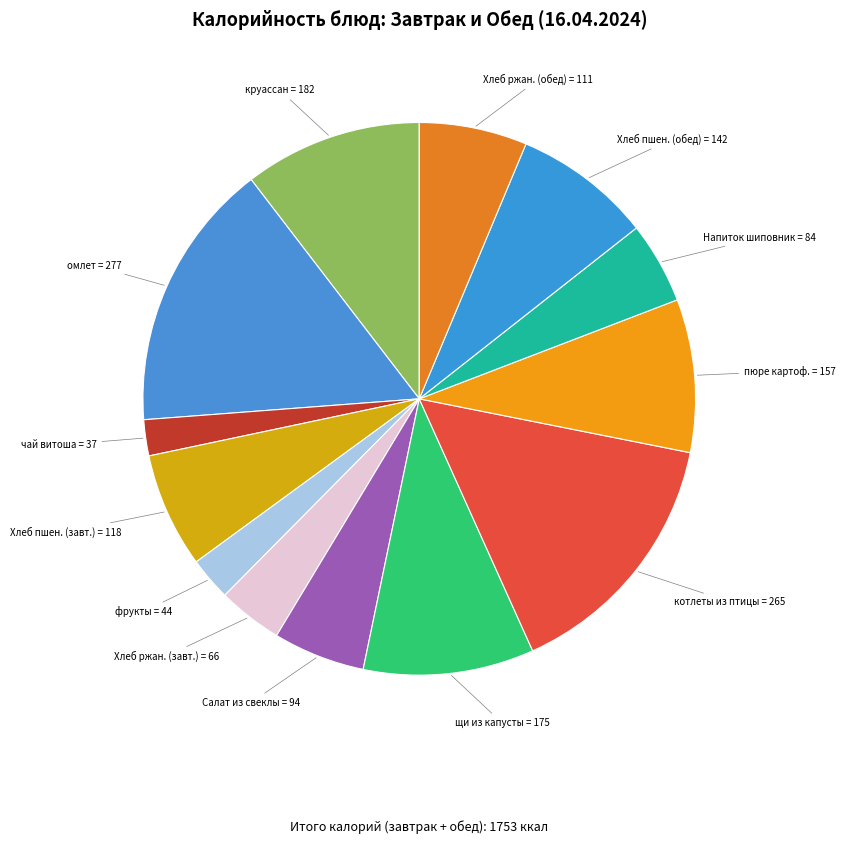

Count the number of slices in the pie.

13